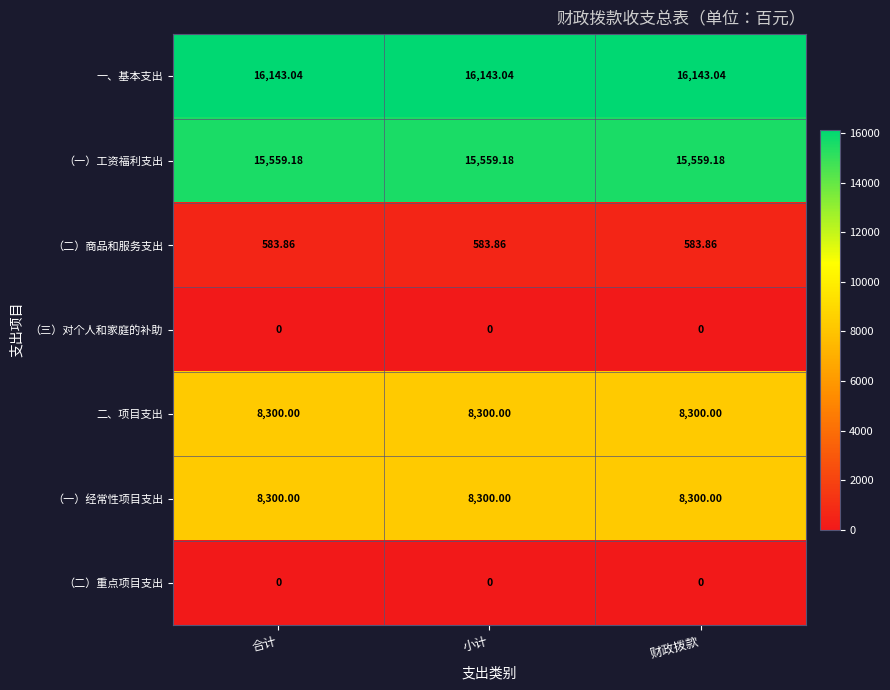

Which series has the largest total across all categories?

一、基本支出